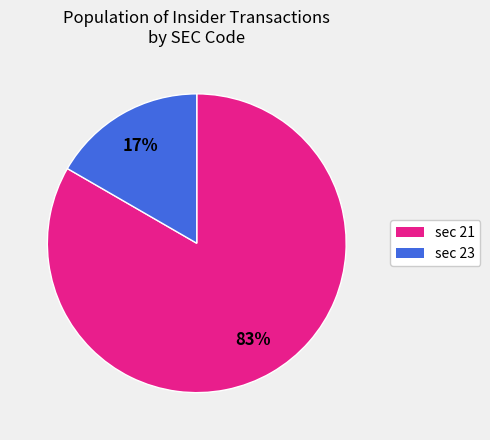

Which slice is the largest?

sec 21